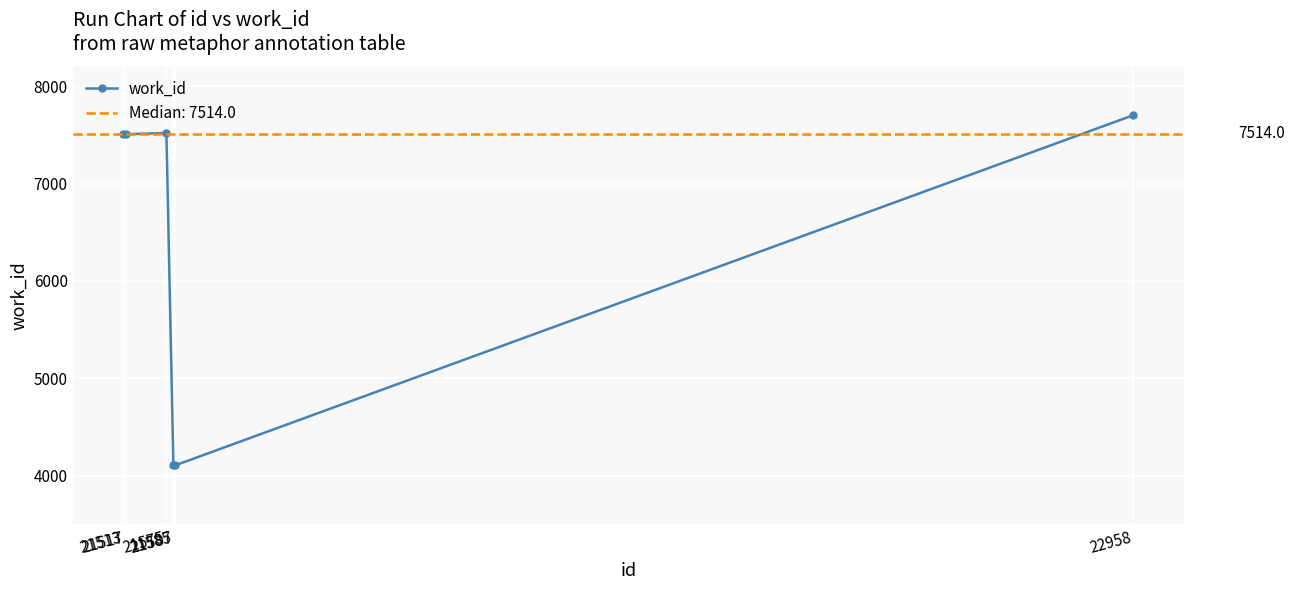

The chart shows a value of 2154 at 21575. True or false?

False